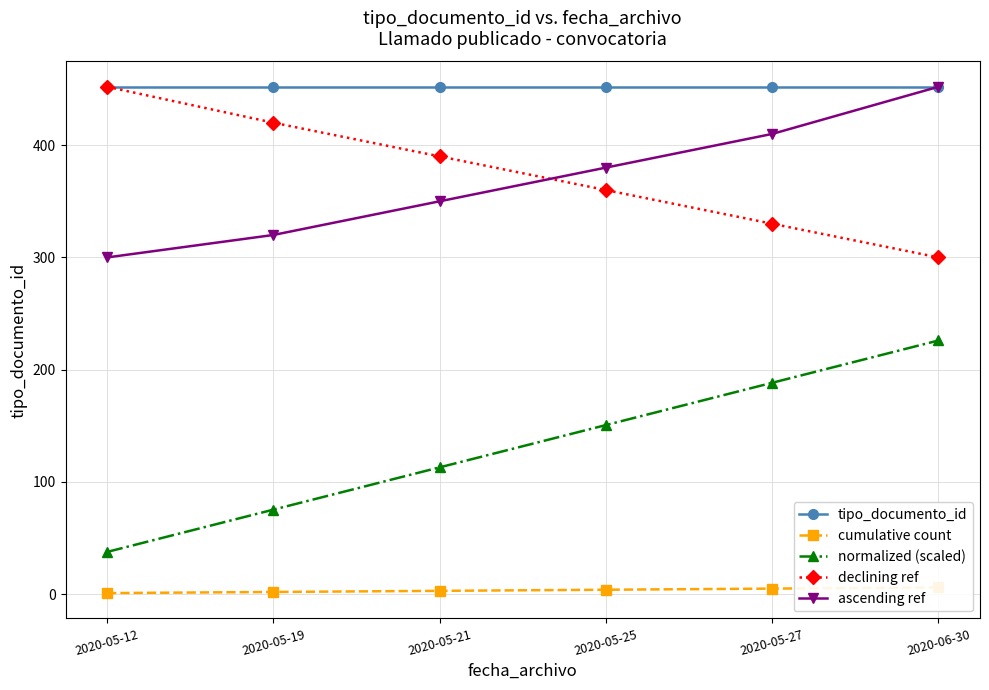

At which label does cumulative count reach its minimum?

2020-05-12